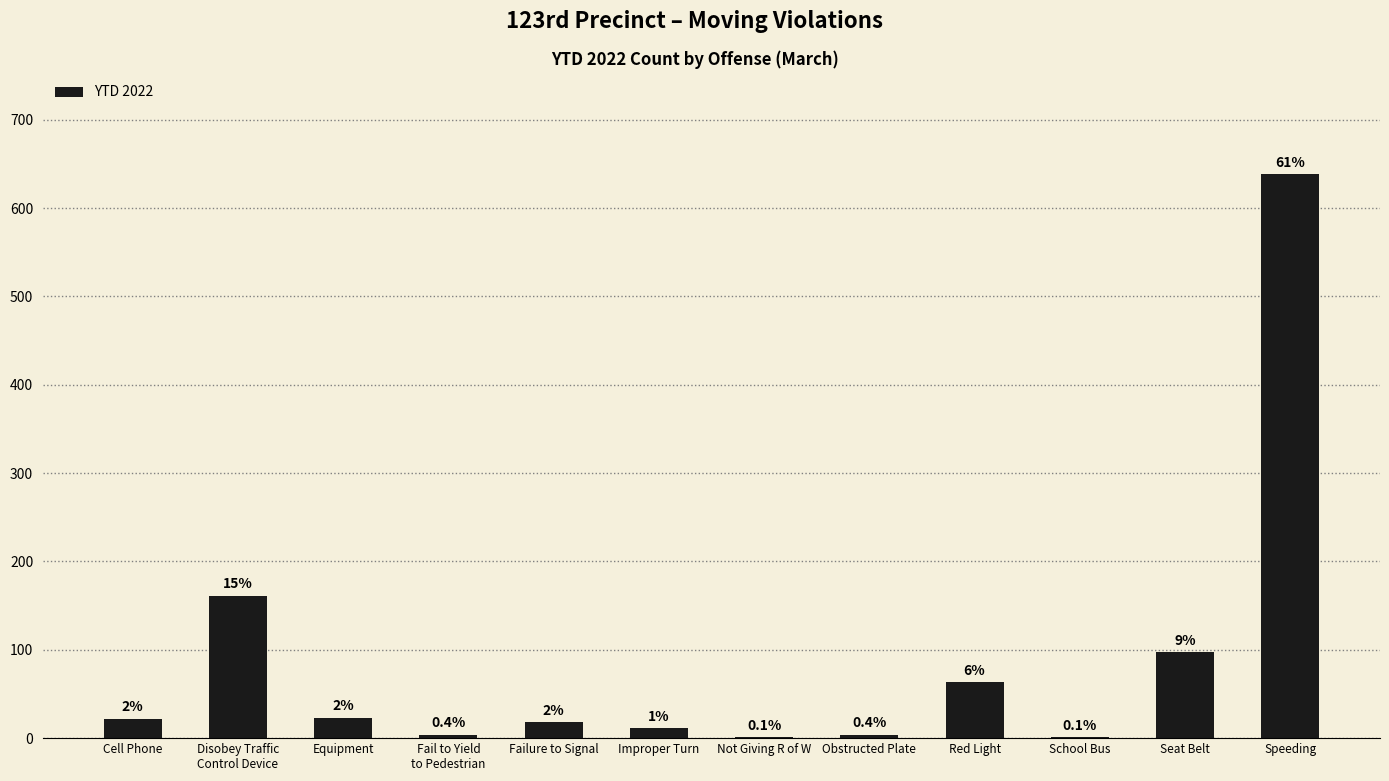

Between Improper Turn and Not Giving R of W, which is larger?

Improper Turn